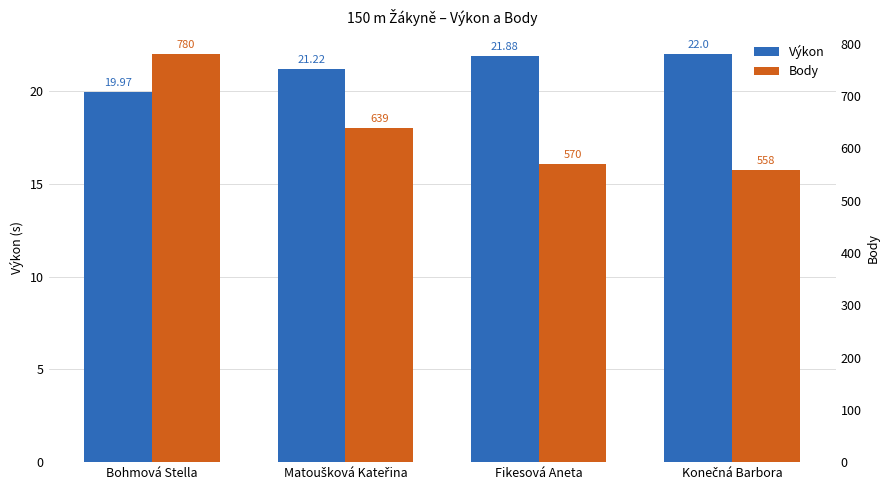

What is the difference between the Body values at Fikesová Aneta and Bohmová Stella?

210.0